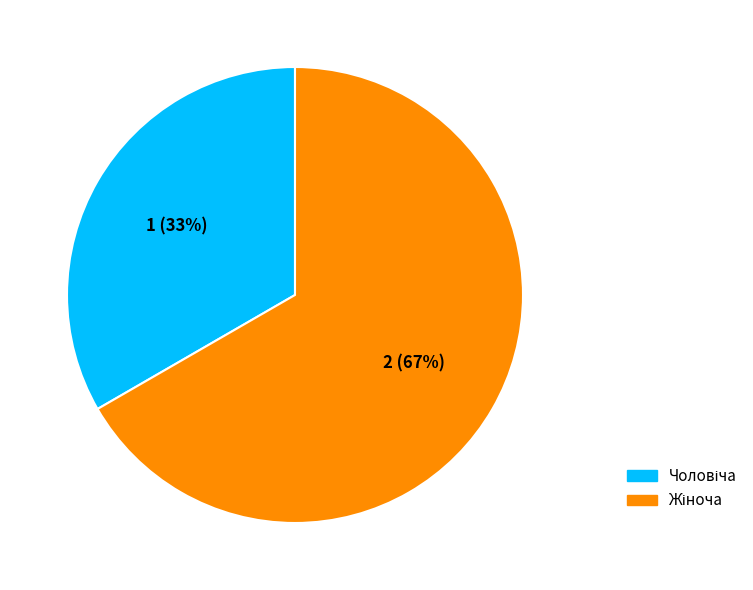

Does any single category account for the majority?

Yes